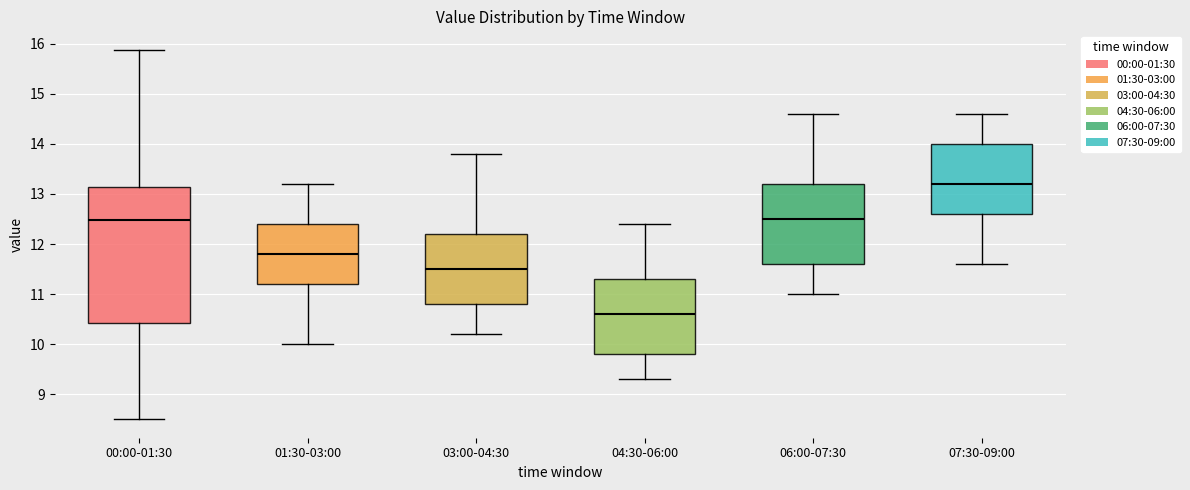

Reading left to right, read every box against the y-axis: the position of its median line, the range the box covers, and the ends of its whiskers. The values are not printed on the chart, so give them approximately, as read against the axis.

00:00-01:30: median 12.5, box 10.4 to 13.1, whiskers 8.5 to 15.9
01:30-03:00: median 11.8, box 11.2 to 12.4, whiskers 10.0 to 13.2
03:00-04:30: median 11.5, box 10.8 to 12.2, whiskers 10.2 to 13.8
04:30-06:00: median 10.6, box 9.8 to 11.3, whiskers 9.3 to 12.4
06:00-07:30: median 12.5, box 11.6 to 13.2, whiskers 11.0 to 14.6
07:30-09:00: median 13.2, box 12.6 to 14.0, whiskers 11.6 to 14.6